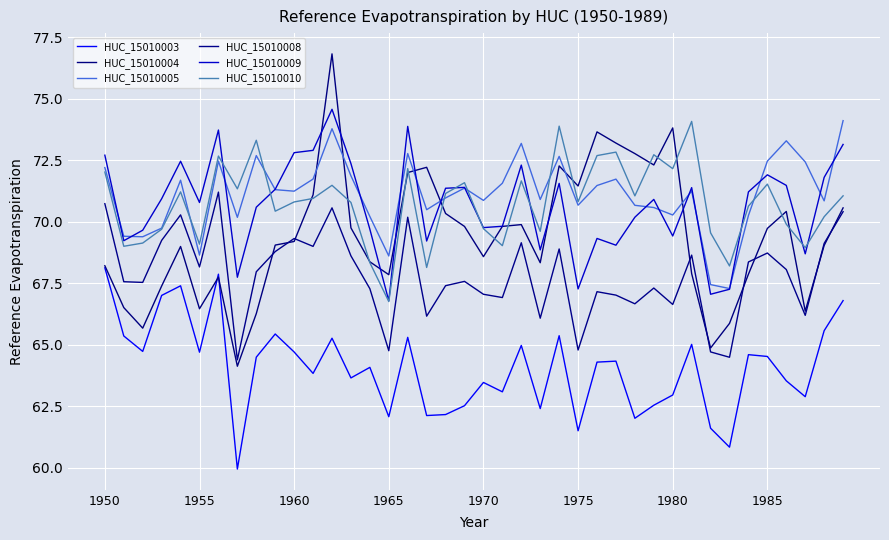

List the series in order of their peak value, lowest first.

HUC_15010003, HUC_15010008, HUC_15010010, HUC_15010005, HUC_15010009, HUC_15010004